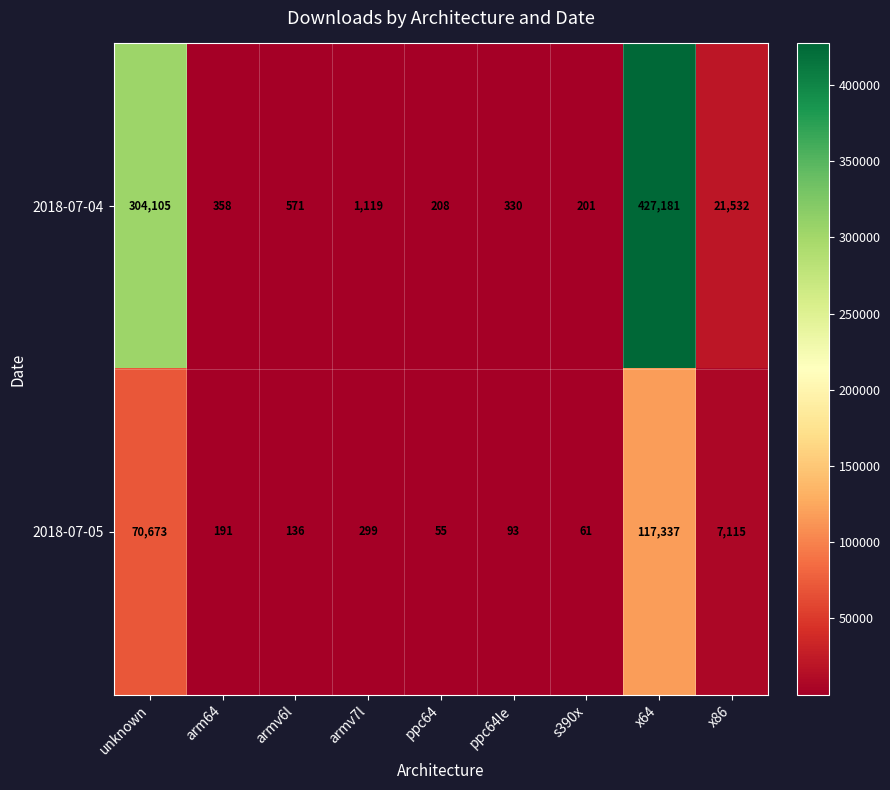

At which category does the chart reach its minimum across all series?

ppc64